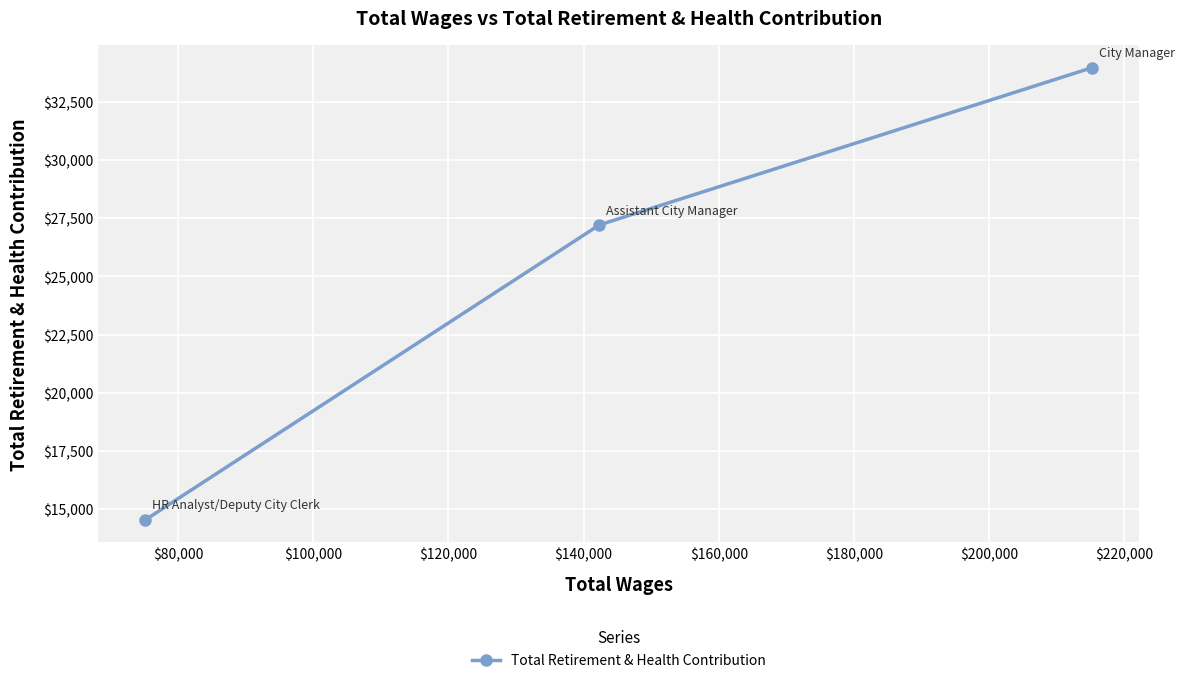

What is the sum of all values?

75714